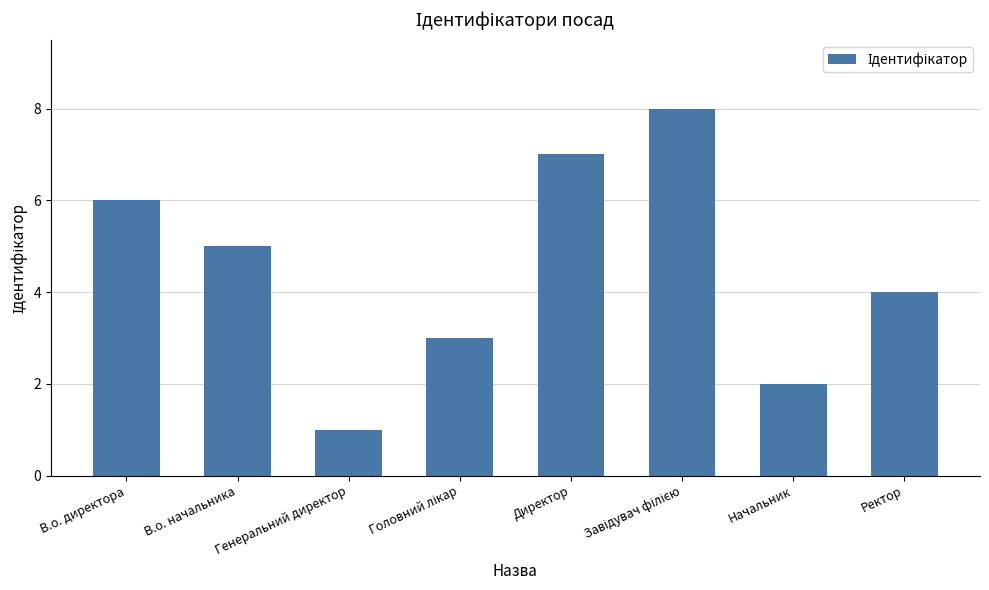

What is the label of the 4th bar from the right?

Директор